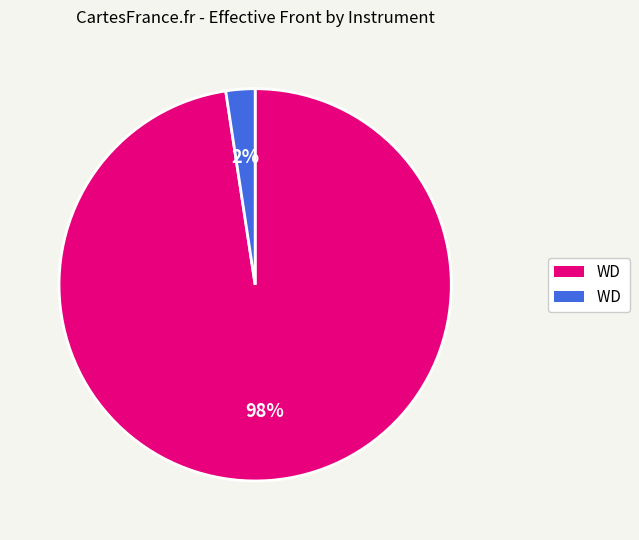

How many slices are in this pie chart?

2